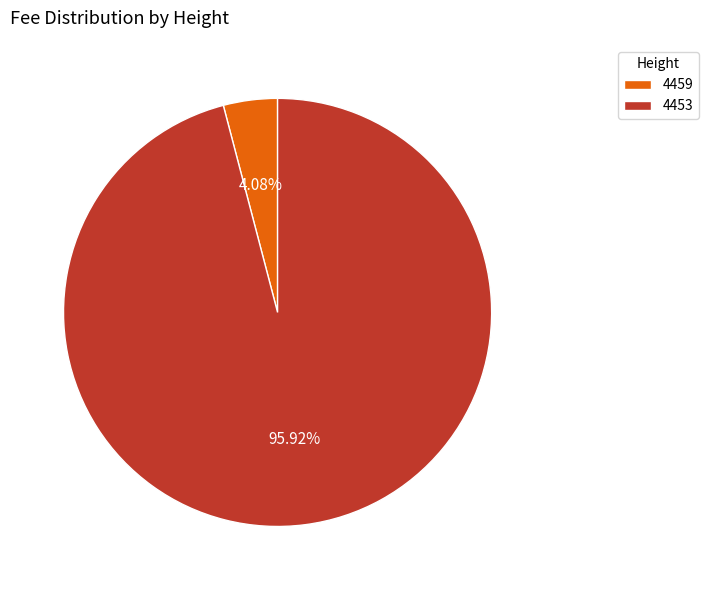

What is the largest slice in the pie chart?

4453